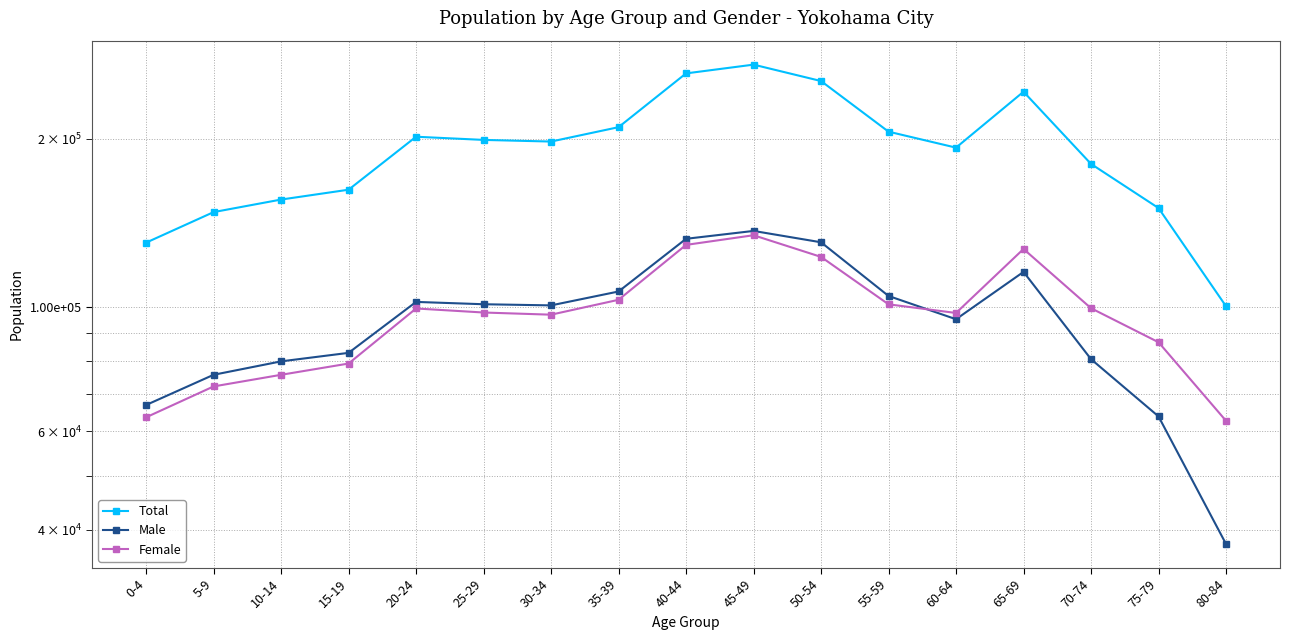

Where does the Total series first go above 197759?

20-24